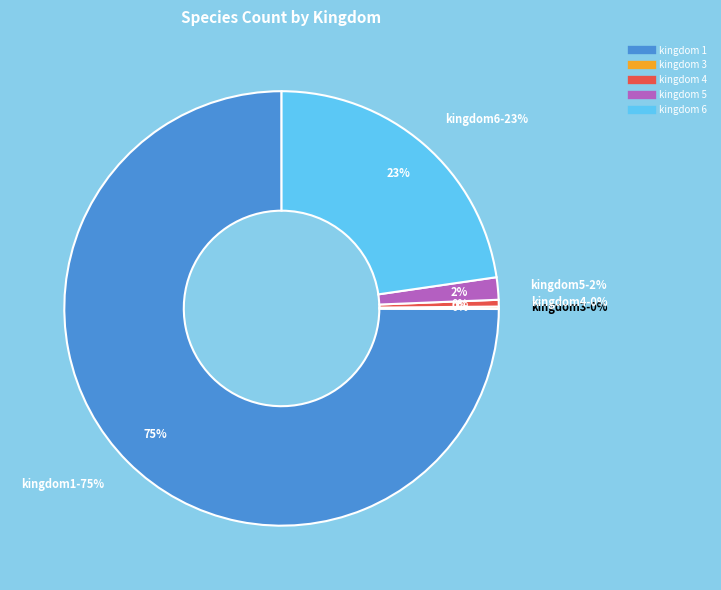

To the nearest percent, what portion does 6 represent?

23%